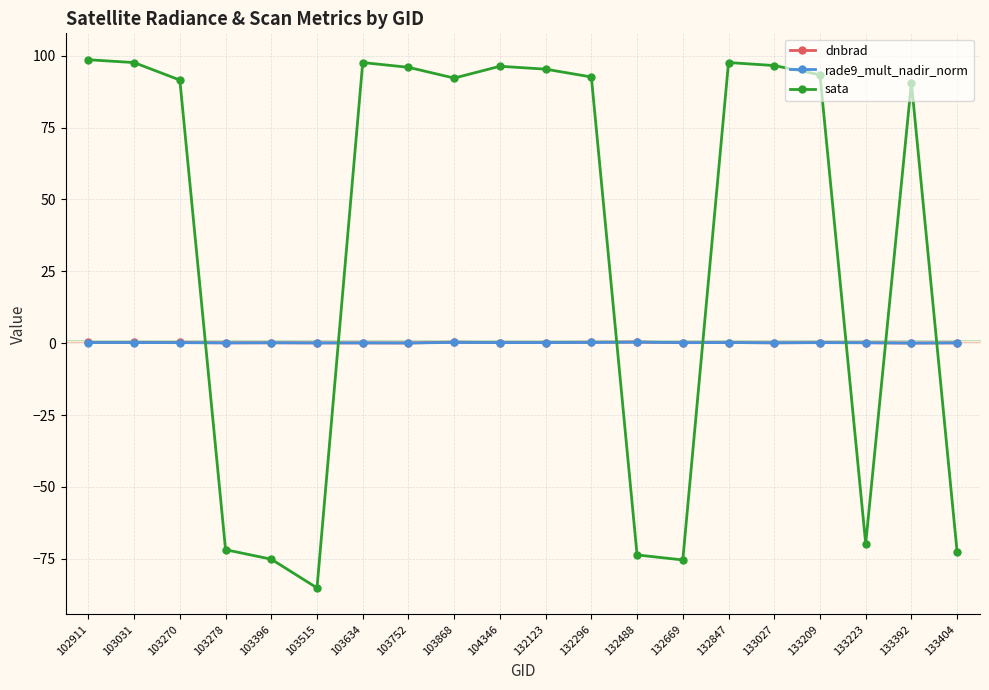

How many lines are shown in the chart?

3